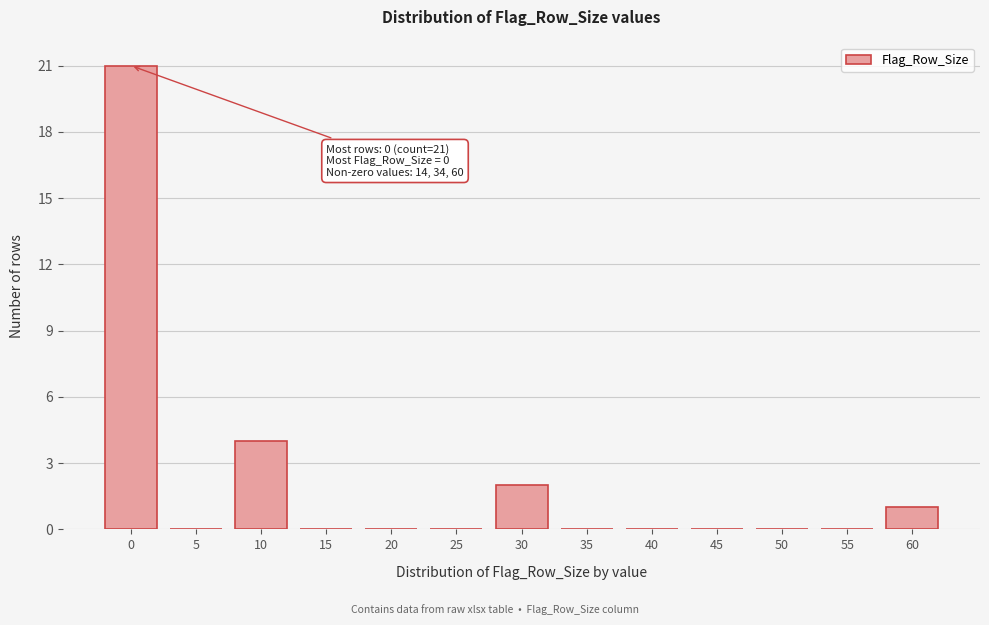

Reading left to right, what are all the values shown in this chart?

0=21	5=0	10=4	15=0	20=0	25=0	30=2	35=0	40=0	45=0	50=0	55=0	60=1